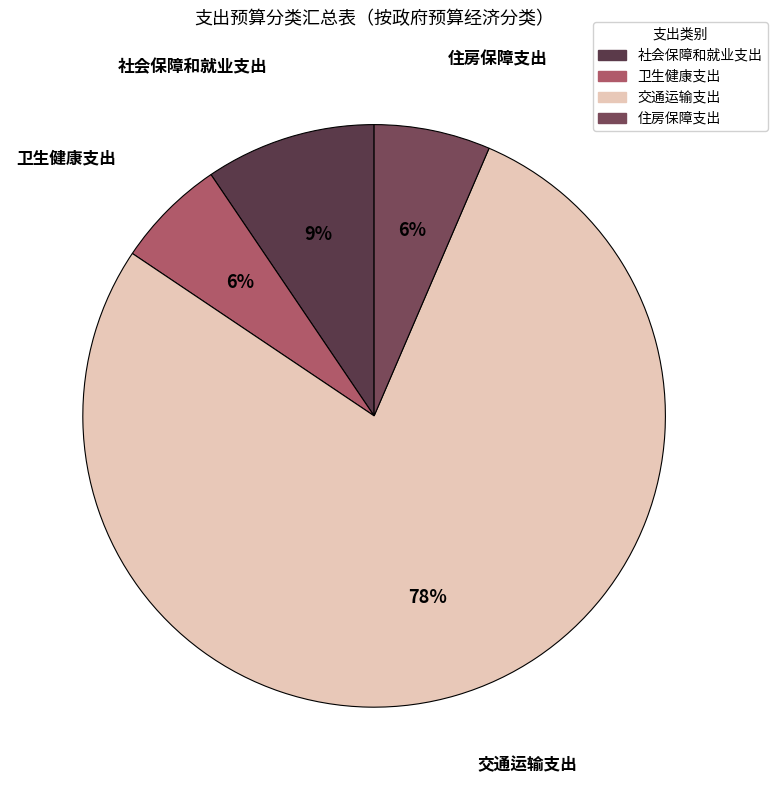

Does 交通运输支出 account for over 50% of the chart?

Yes